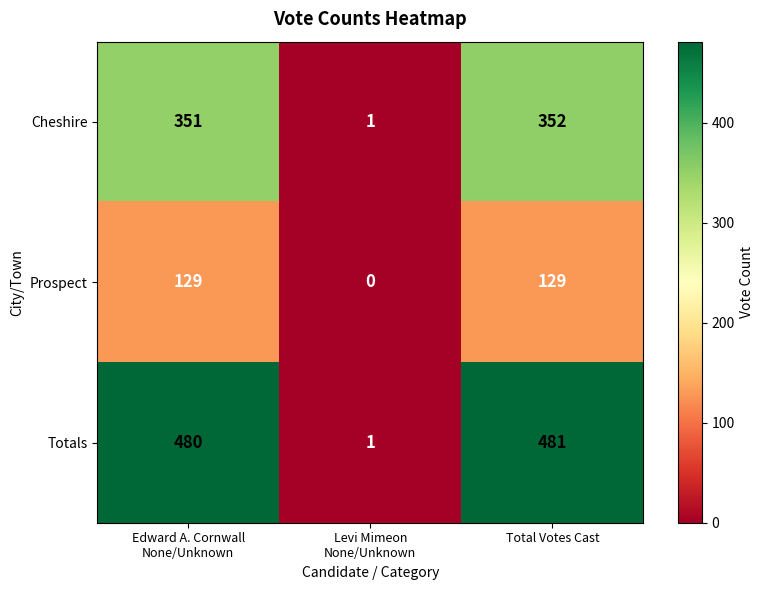

How many values in the Totals series are below 480?

1